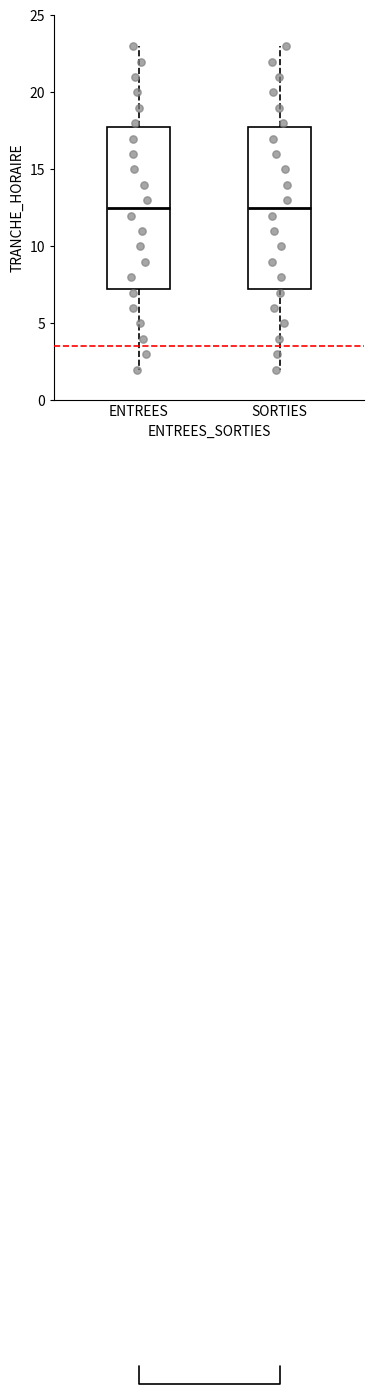

Where is the lower edge of the box for SORTIES on the y-axis? The values are not printed on the chart, so give them approximately, as read against the axis.

7.5